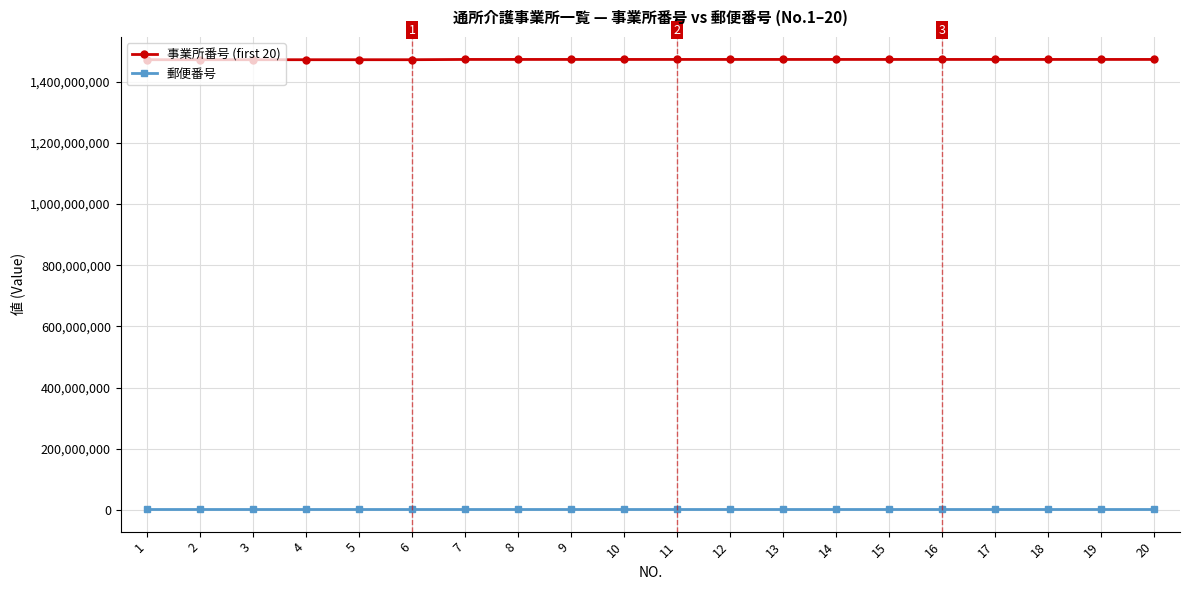

What is the maximum value shown in the chart?

1472600889